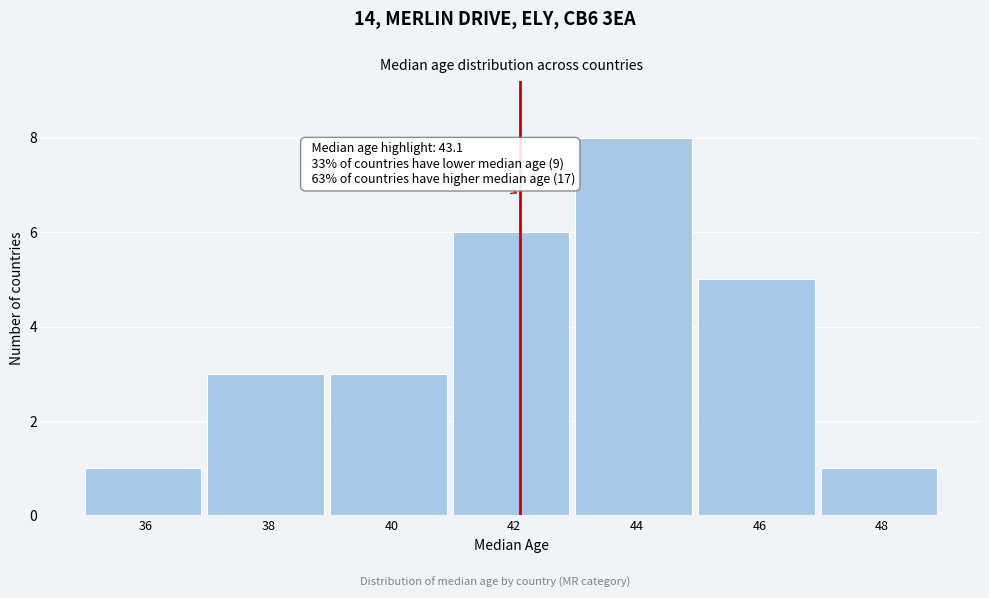

Reading right to left, what are all the values shown in this chart?

1	5	8	6	3	3	1